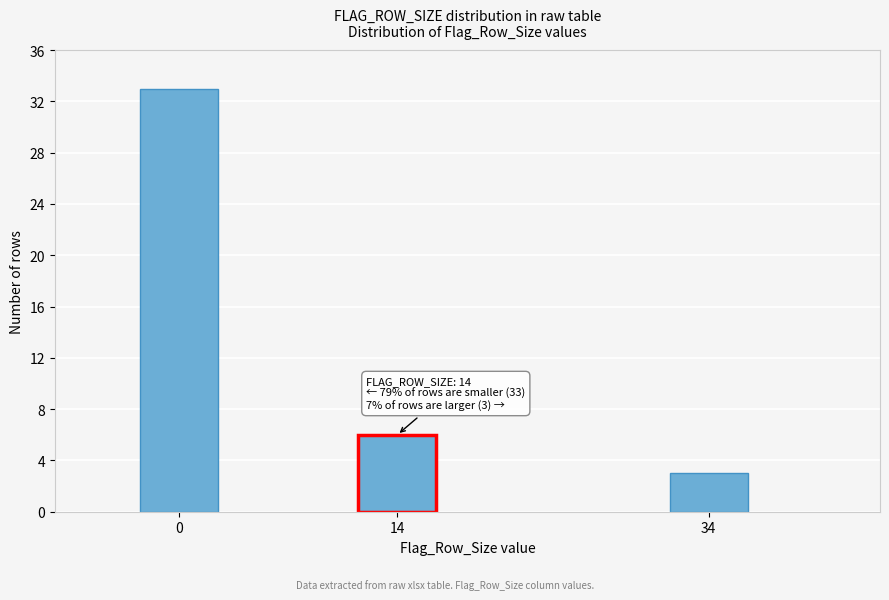

Reading right to left, transcribe all the data shown in this chart.

3	6	33